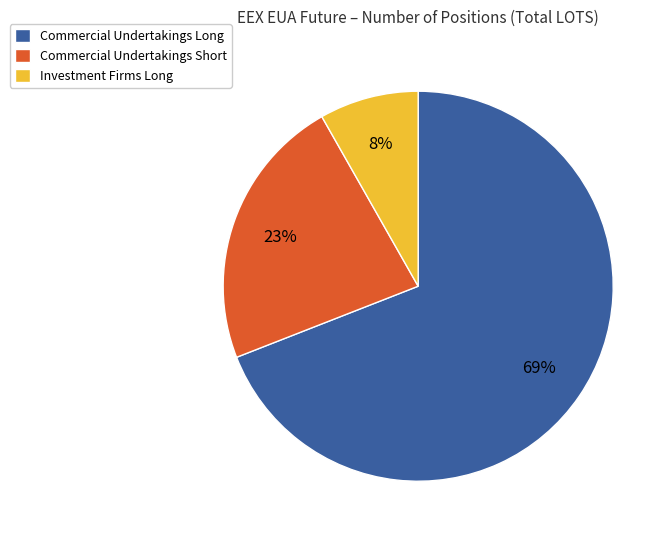

Combined, do Investment Firms Long and Commercial Undertakings Long account for over 50%?

Yes